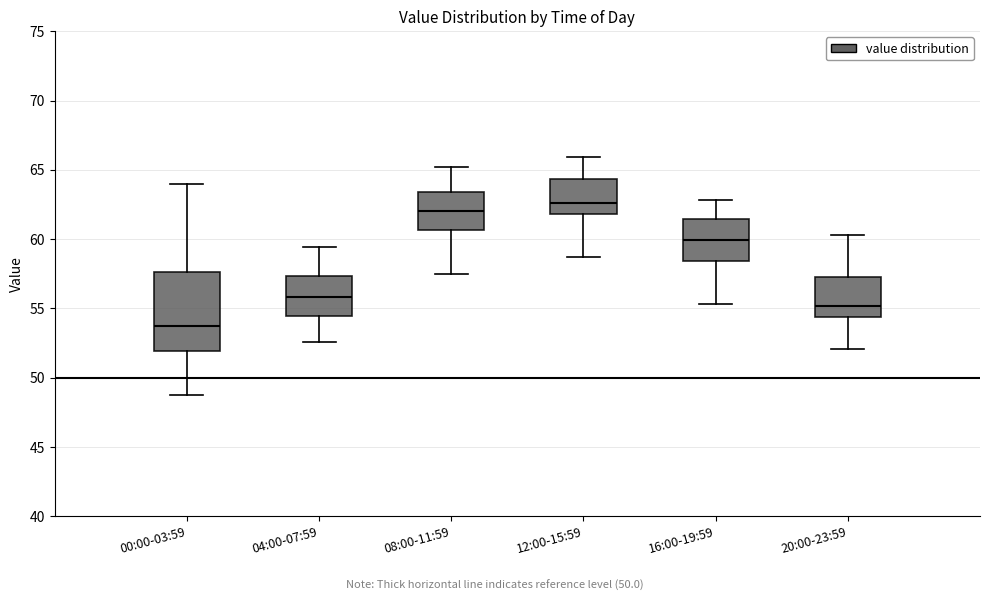

Which box's median line is the lowest?

00:00-03:59